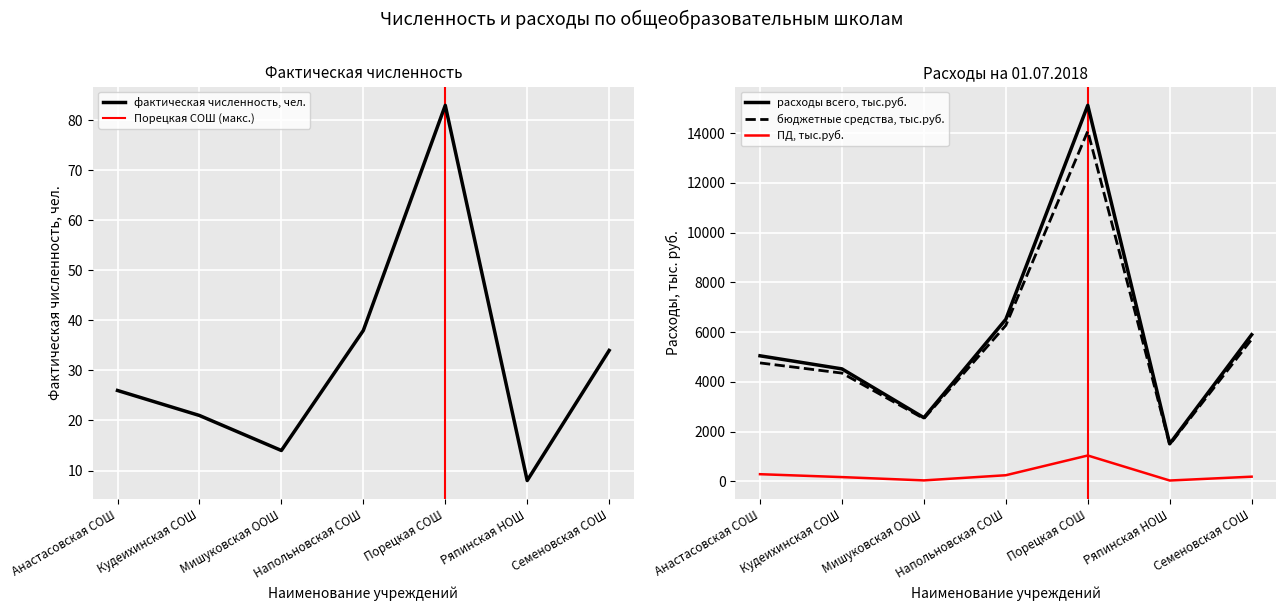

What is the label of the 5th point from the right?

Мишуковская ООШ